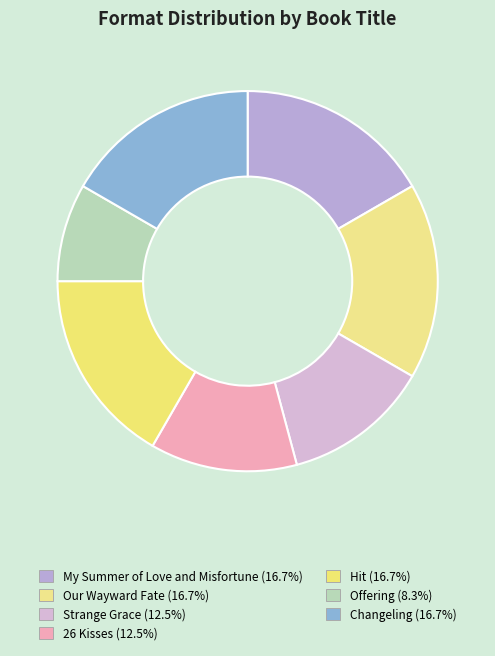

How much of the chart is everything except My Summer of Love and Misfortune?

83.3%